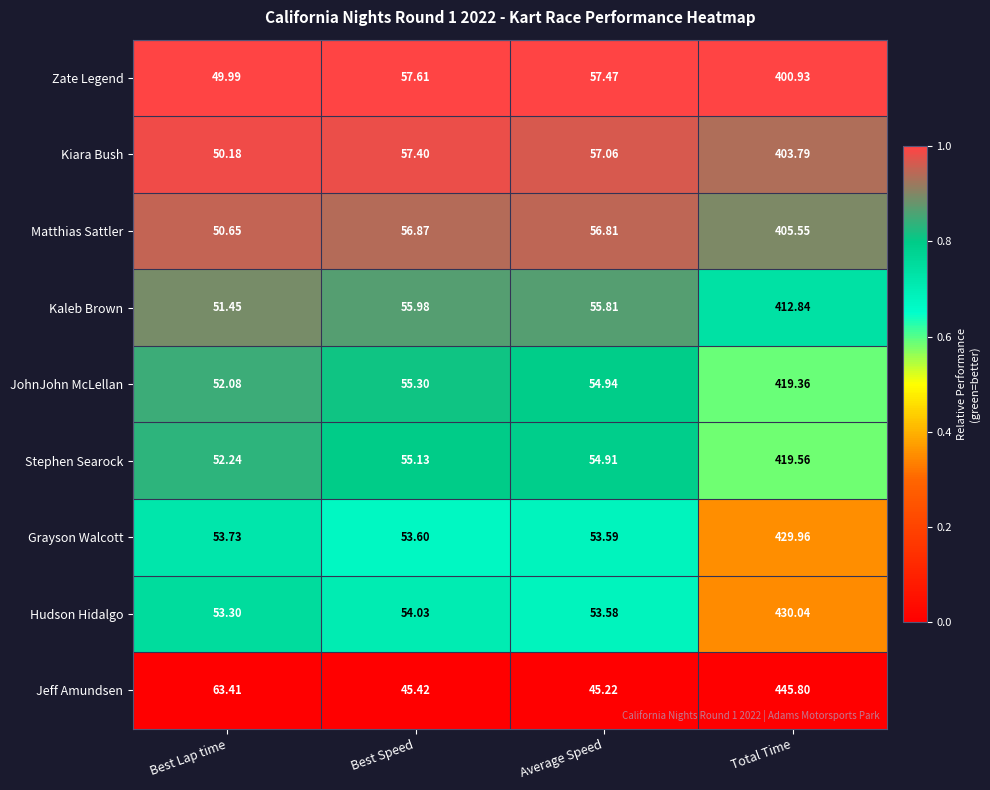

At which category does the chart reach its minimum across all series?

Average Speed